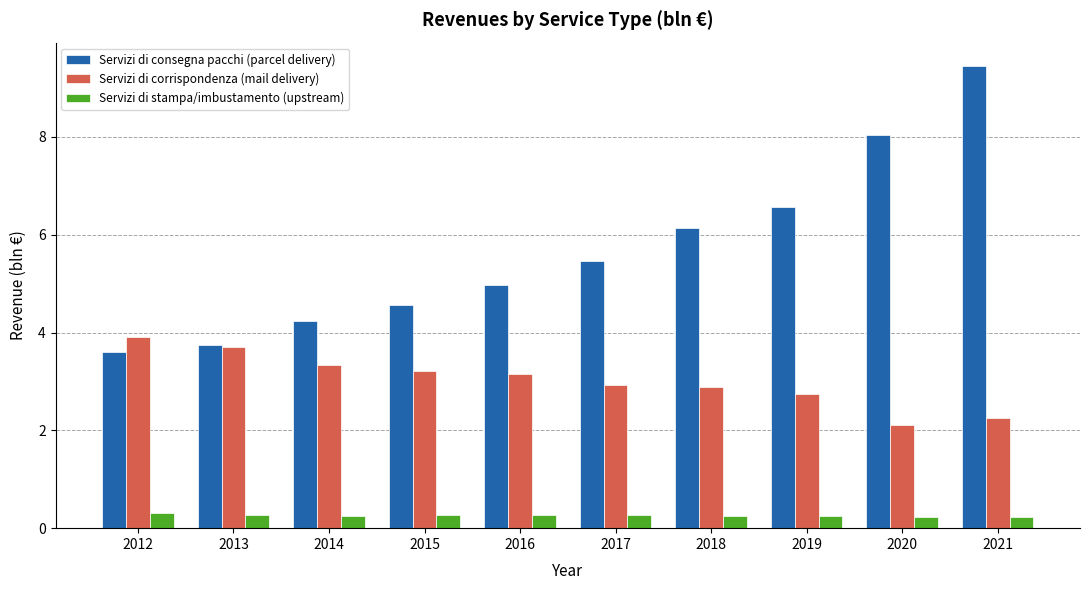

The value of Servizi di consegna pacchi (parcel delivery) at 2019 is 11.5. True or false?

False